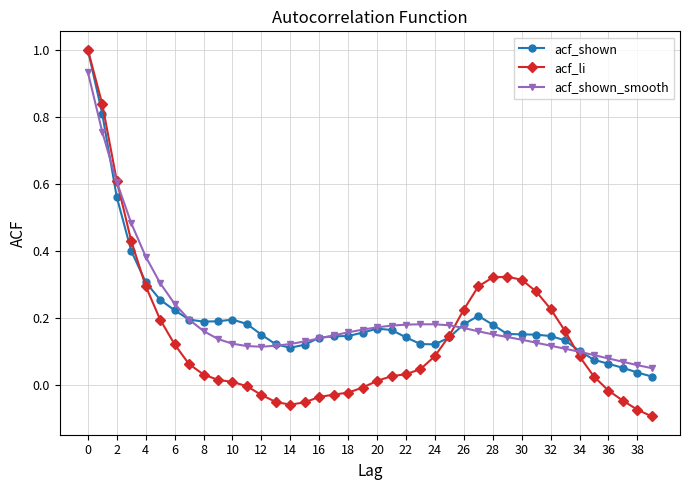

At how many categories does at least one series exceed 0?

40